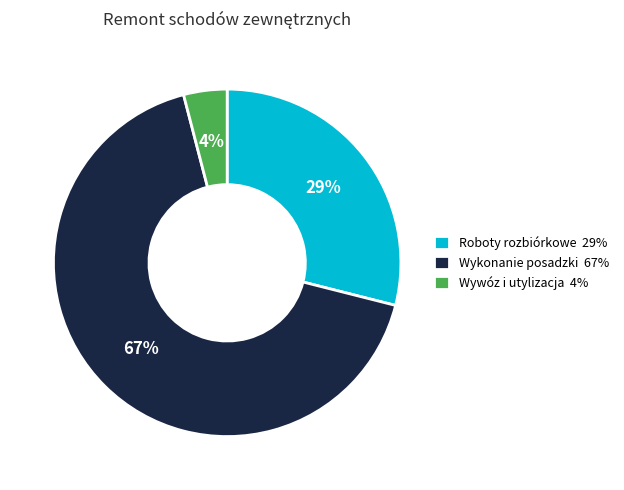

Which slice is the smallest?

Wywóz i utylizacja 4%